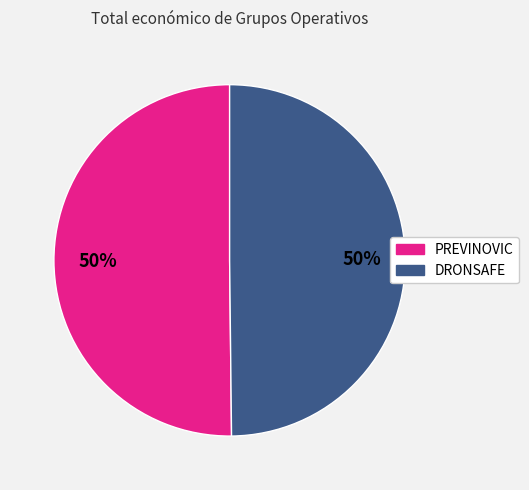

Do DRONSAFE and PREVINOVIC together represent more than half of the pie?

Yes